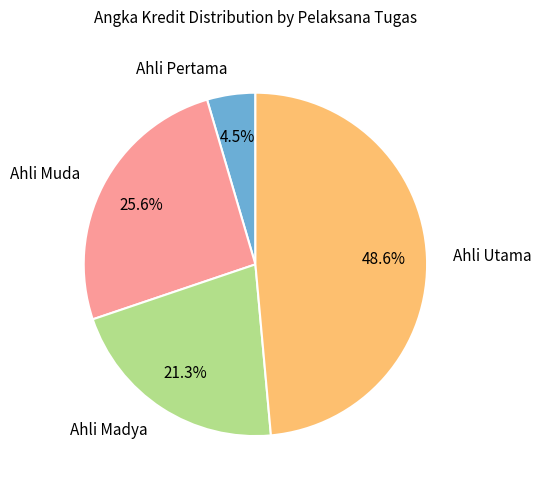

What is the total percentage of Ahli Madya and Ahli Muda?

46.9%